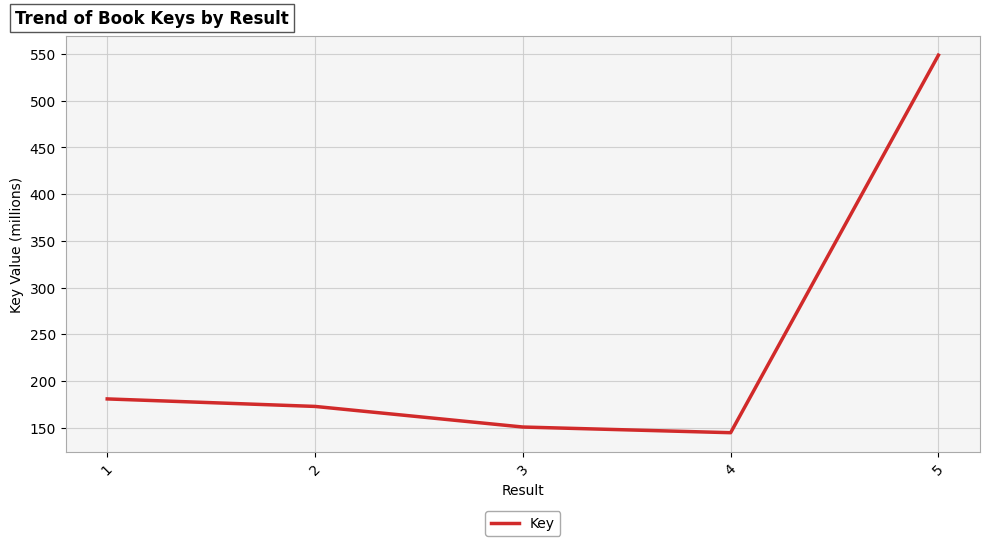

True or false: the data shows 315556374 at 1.

False